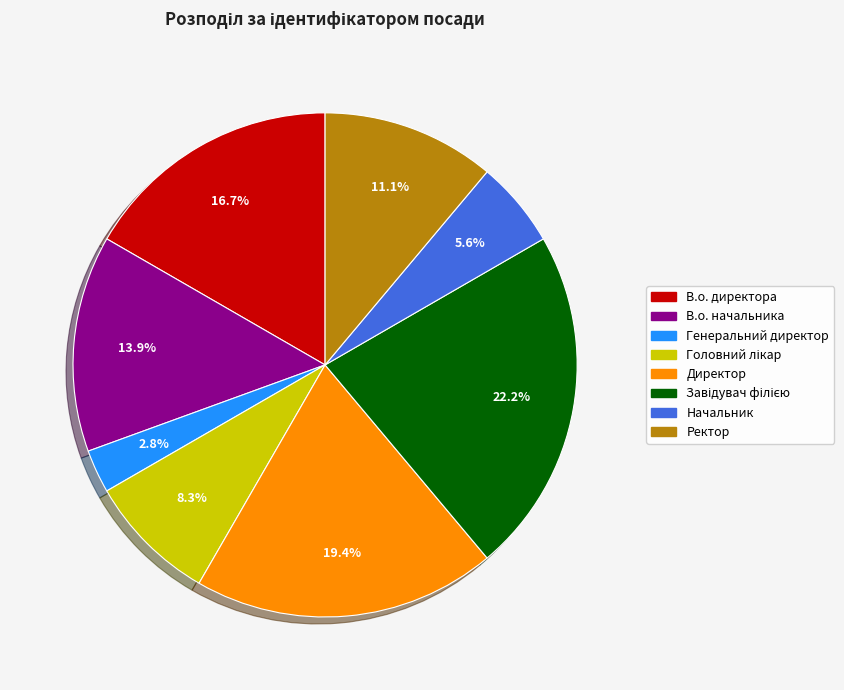

Does Начальник account for over 50% of the chart?

No